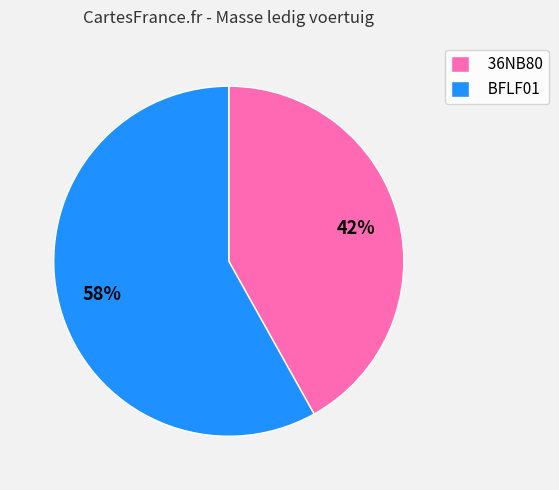

What is the ratio of the value at BFLF01 to the value at 36NB80?

1.4